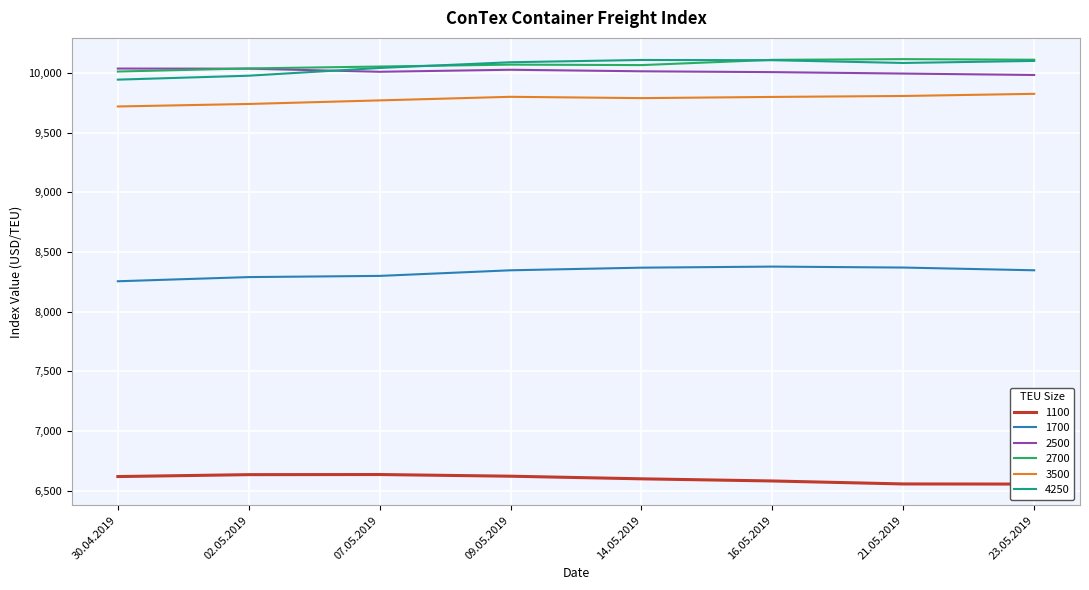

Is the value of 2500 at 02.05.2019 greater than the value of 1700 at 09.05.2019?

Yes